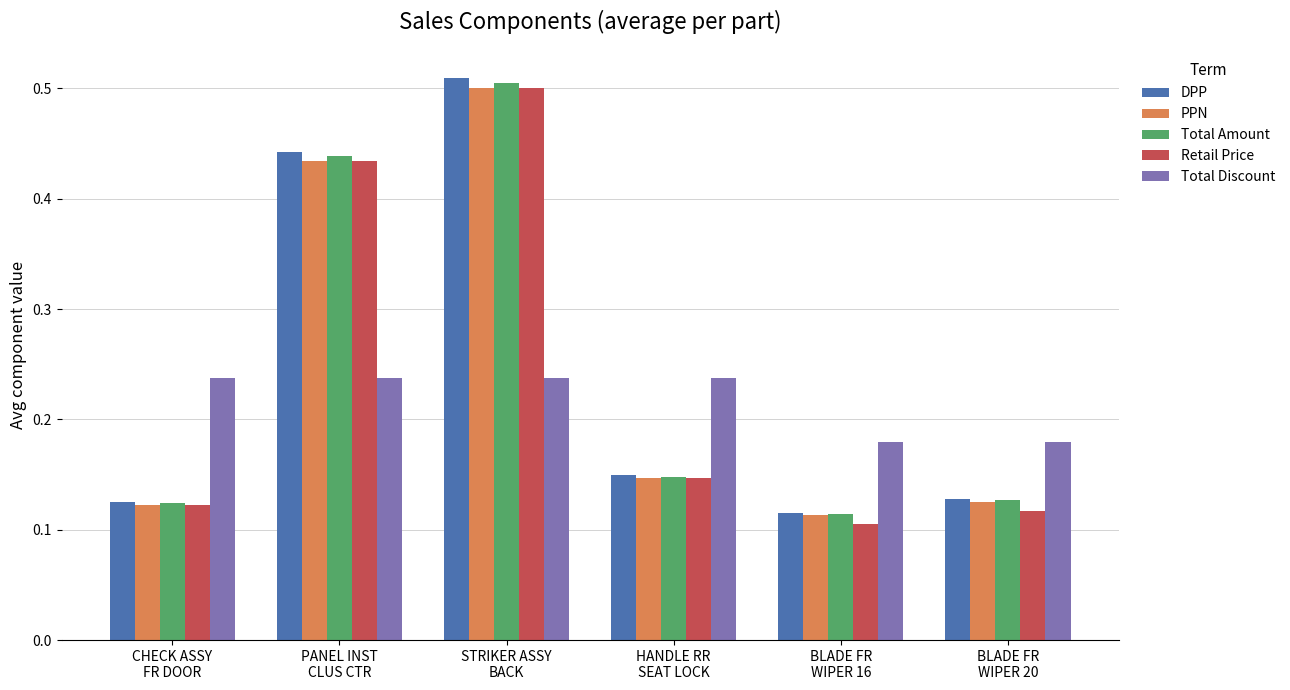

At which label is Total Amount closest to 0?

BLADE FR
WIPER 16